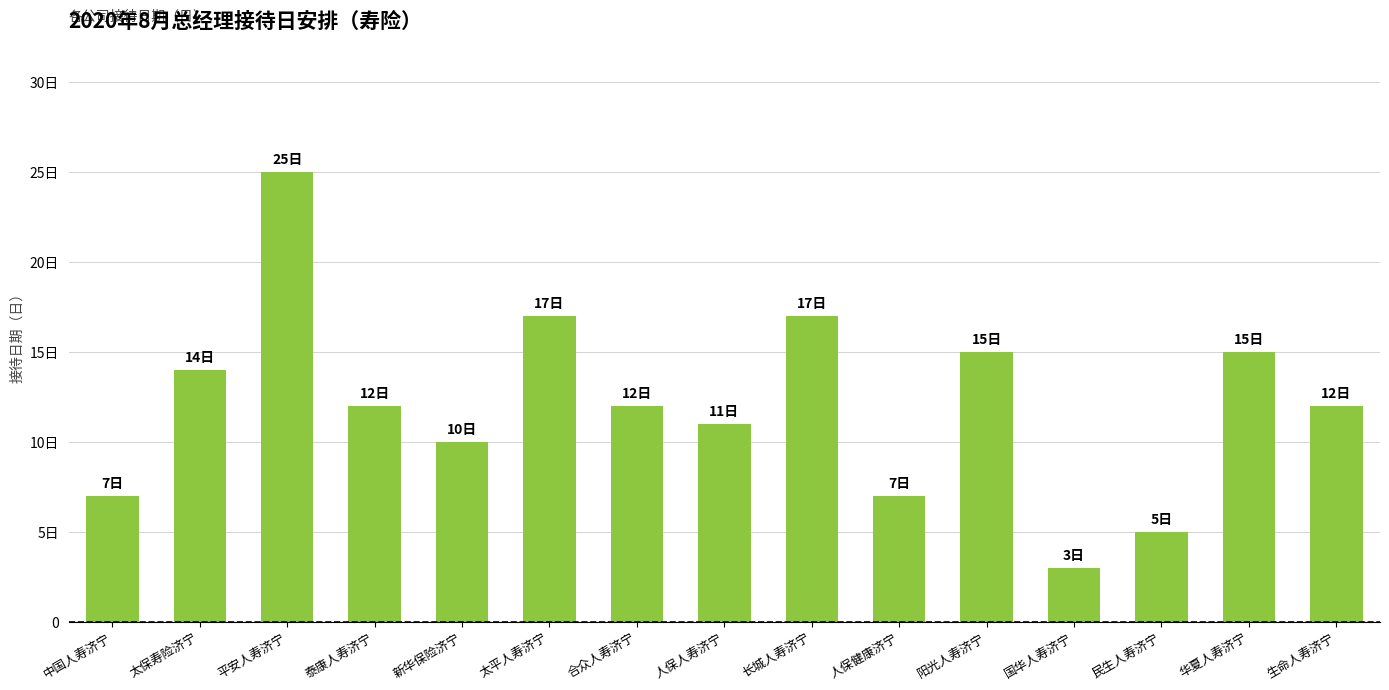

Is it true that the value at 泰康人寿济宁 is 20?

False